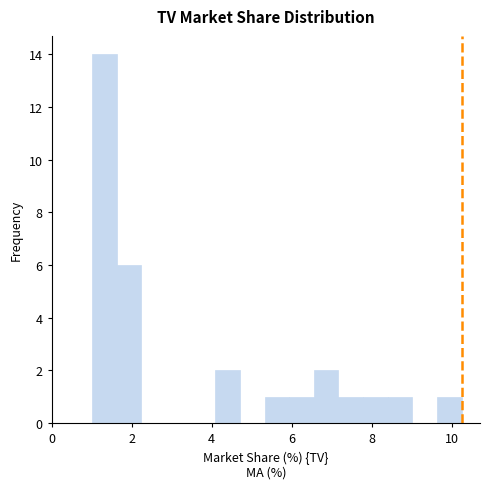

Around what value on the x-axis is the tallest bar? Give the approximate position of its centre, as read against the axis.

1.4